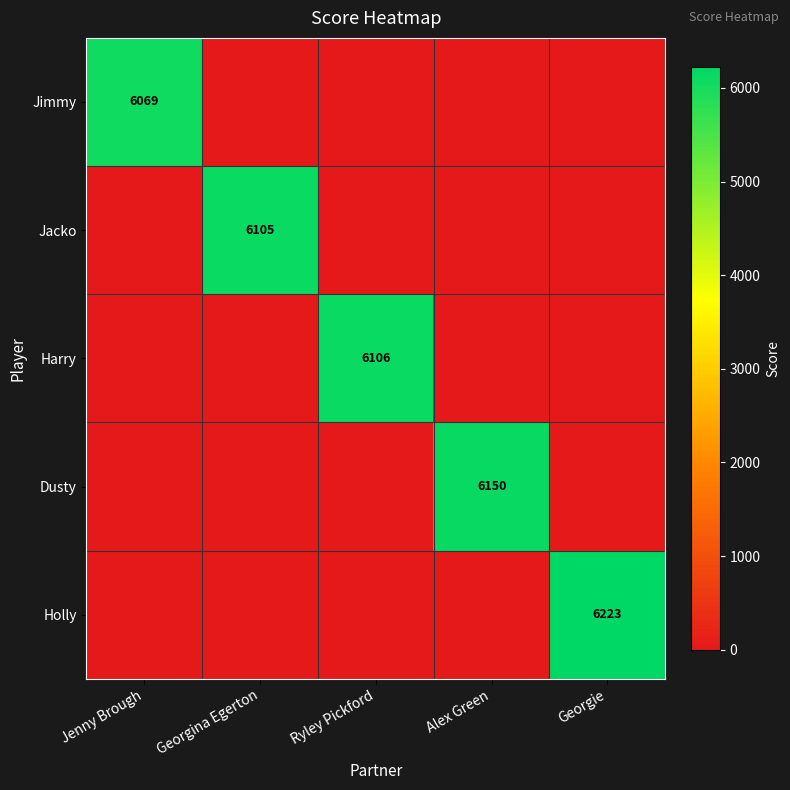

Between Ryley Pickford and Georgina Egerton, which is larger?

Ryley Pickford